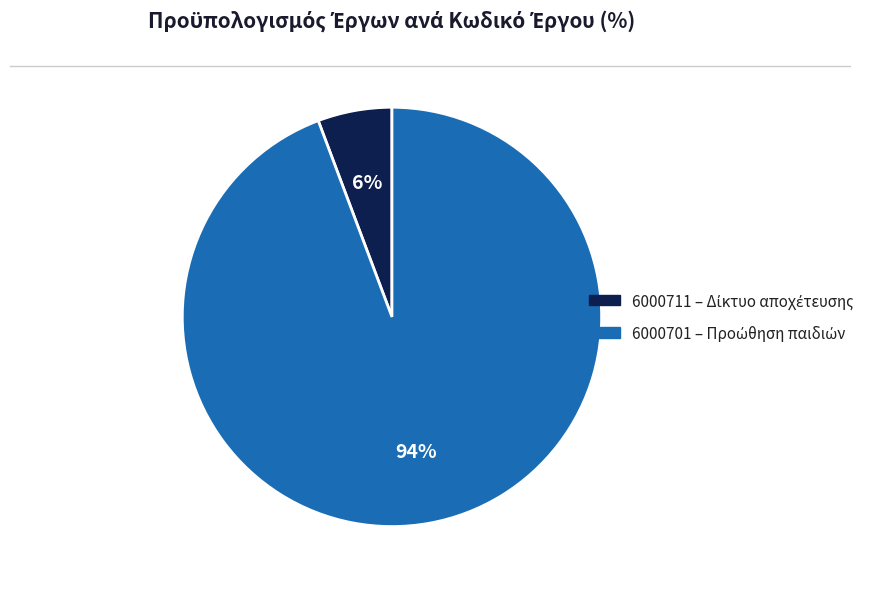

Which slice is the smallest?

6000711